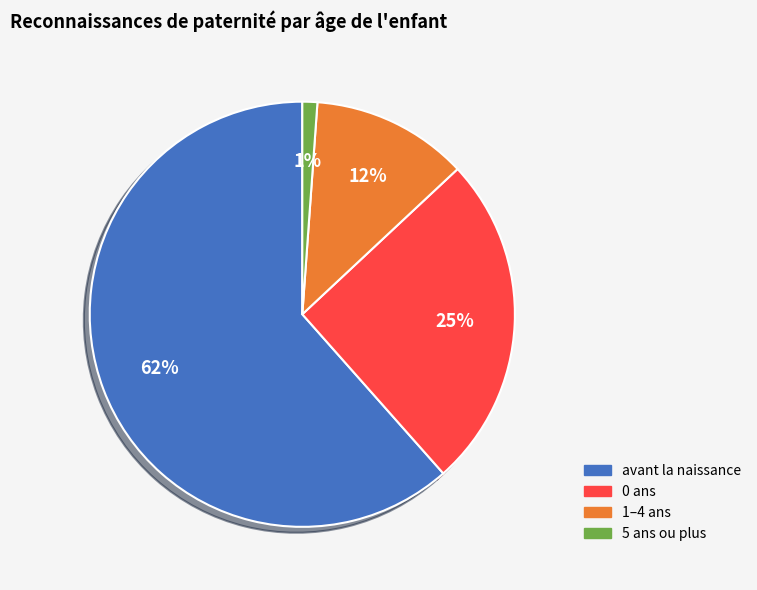

To the nearest percent, what is the average slice percentage?

25%